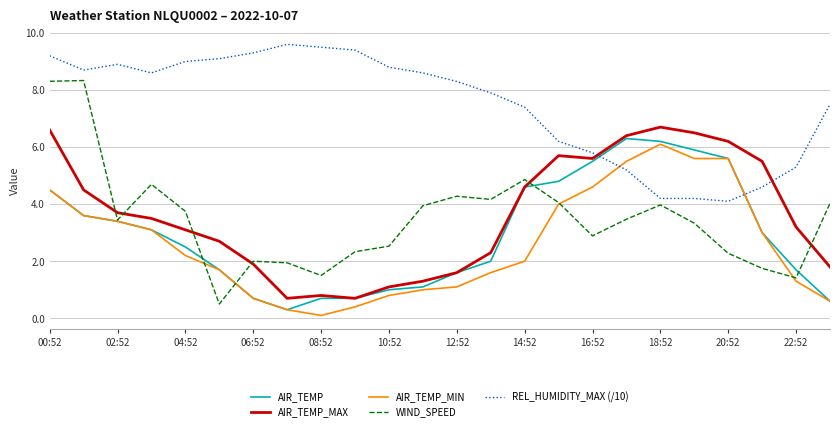

True or false: WIND_SPEED and REL_HUMIDITY_MAX (/10) cross at least once.

False